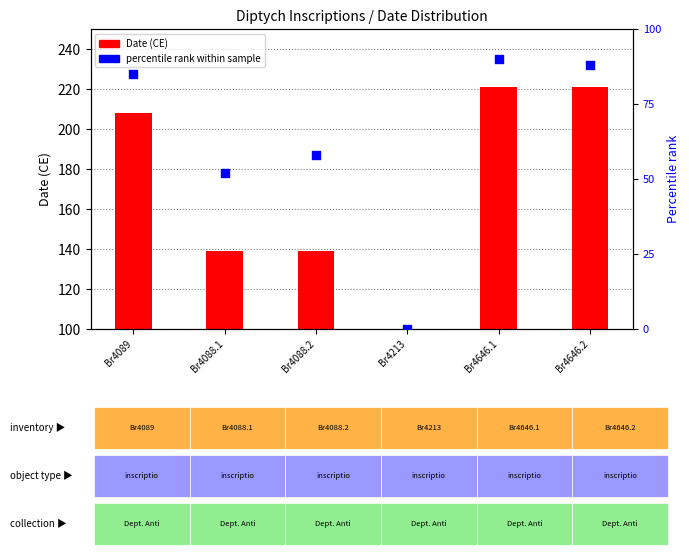

At which category is the sum across all series the highest?

Br4646.1